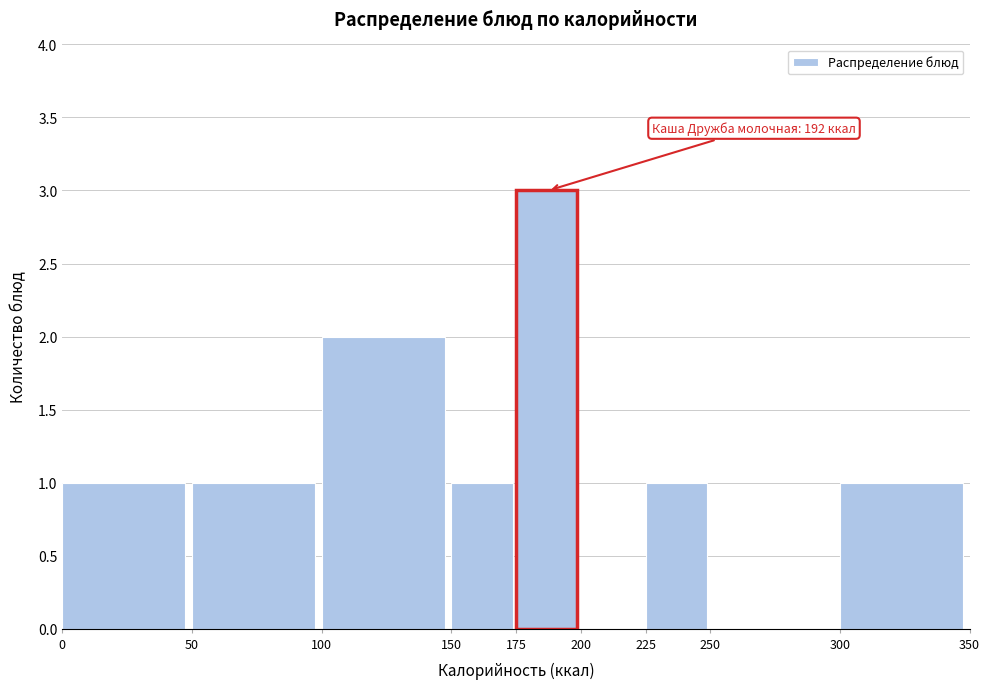

Which range on the x-axis has the tallest bar?

175 to 200